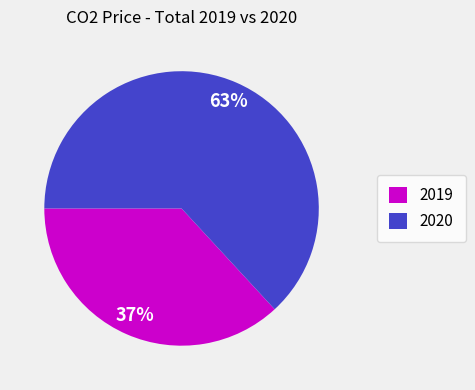

To the nearest percent, what portion does 2020 represent?

63%